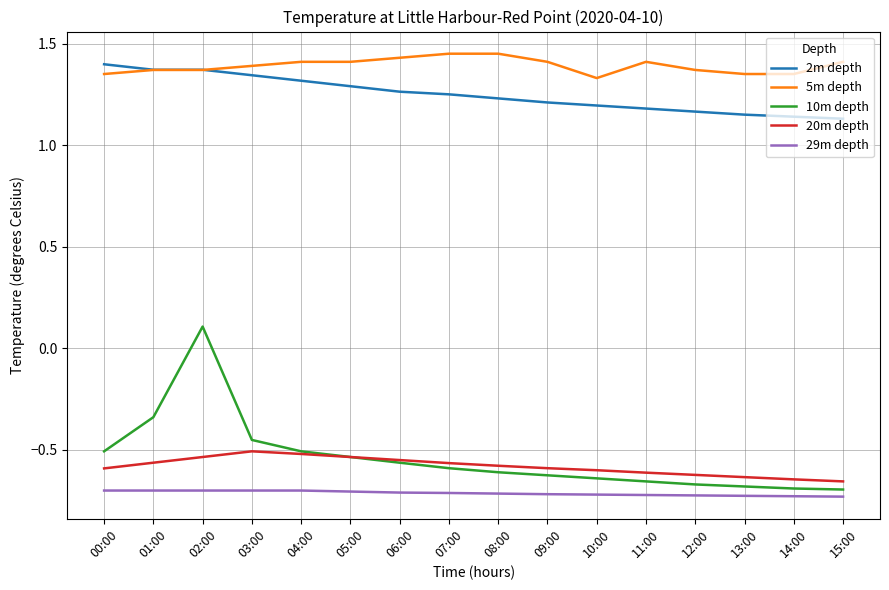

The 10m depth series shows -0.3 at 09:00. True or false?

False